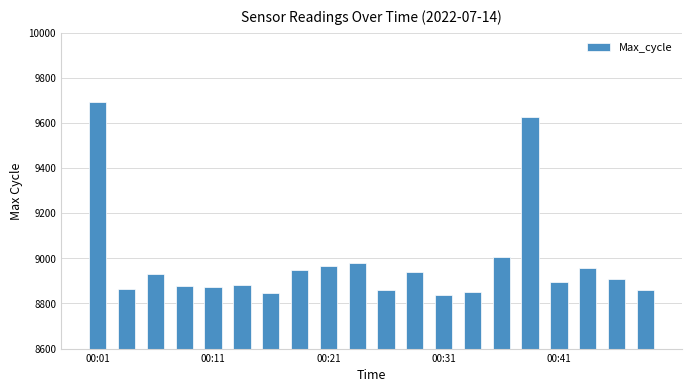

What is the value of the 3rd bar from the left?

8932